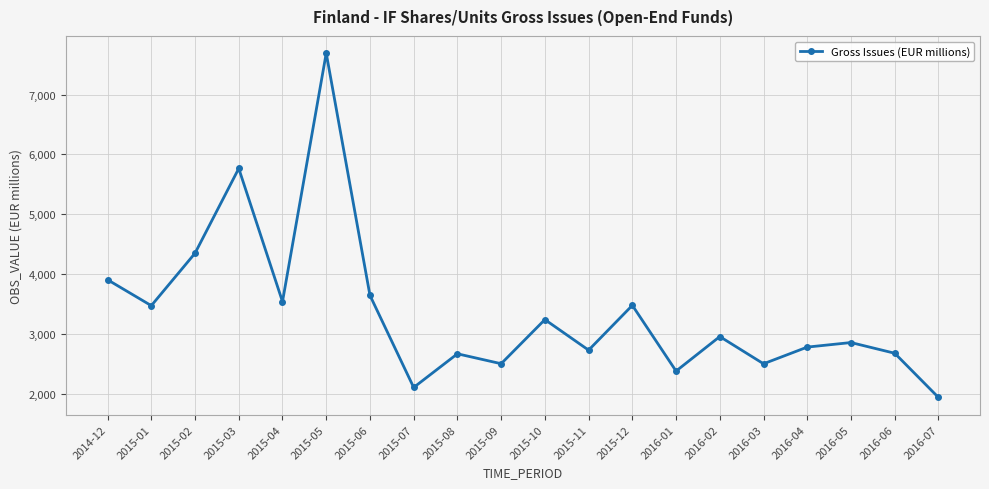

At which category does the chart reach its peak across all series?

2015-05